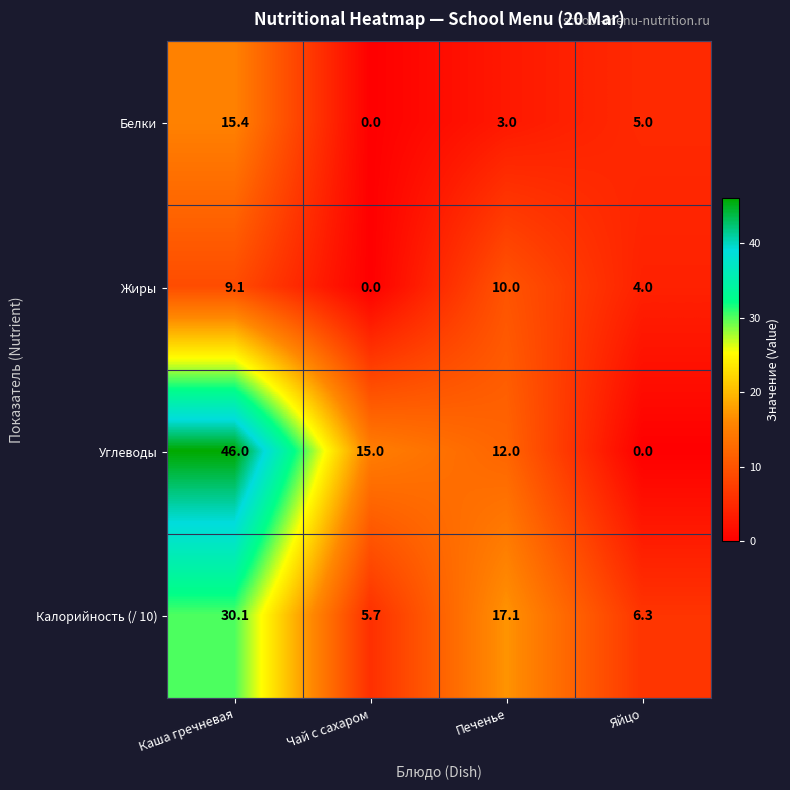

At how many categories does at least one series exceed 6?

4